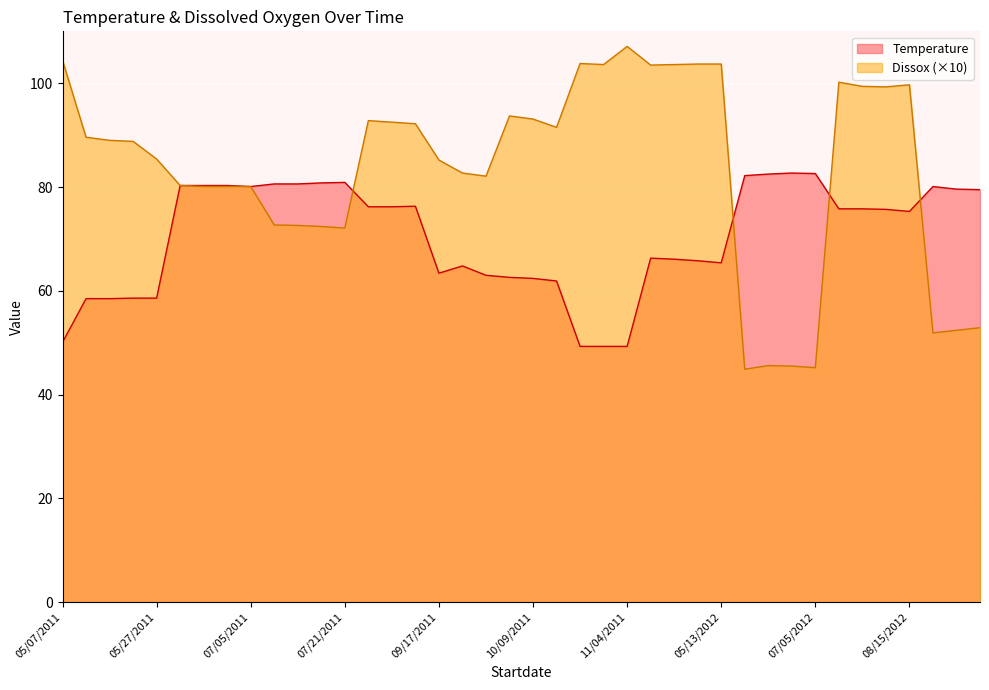

What is the difference between the maximum and minimum values in the Dissox series?

62.2